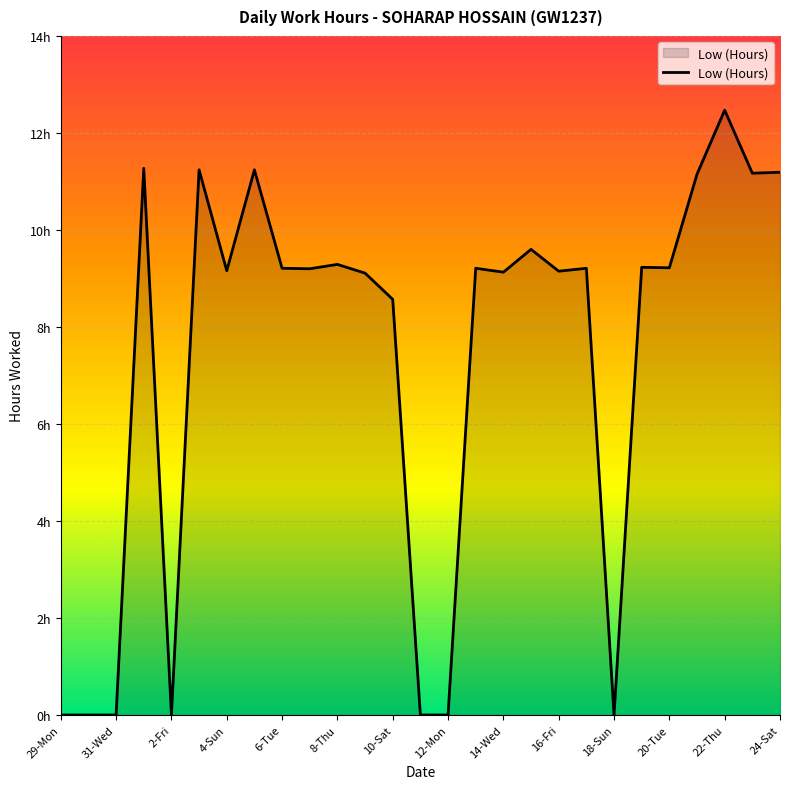

At which label does the data first exceed 9?

1-Thu